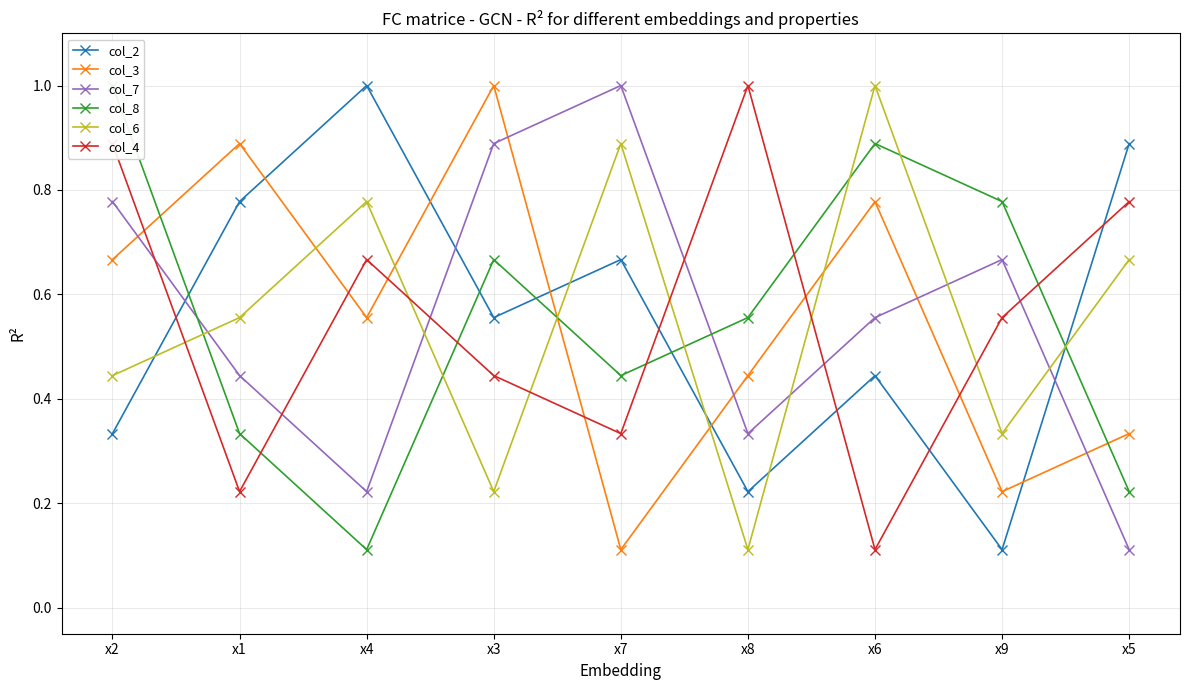

What is the label of the 4th point from the right?

x8